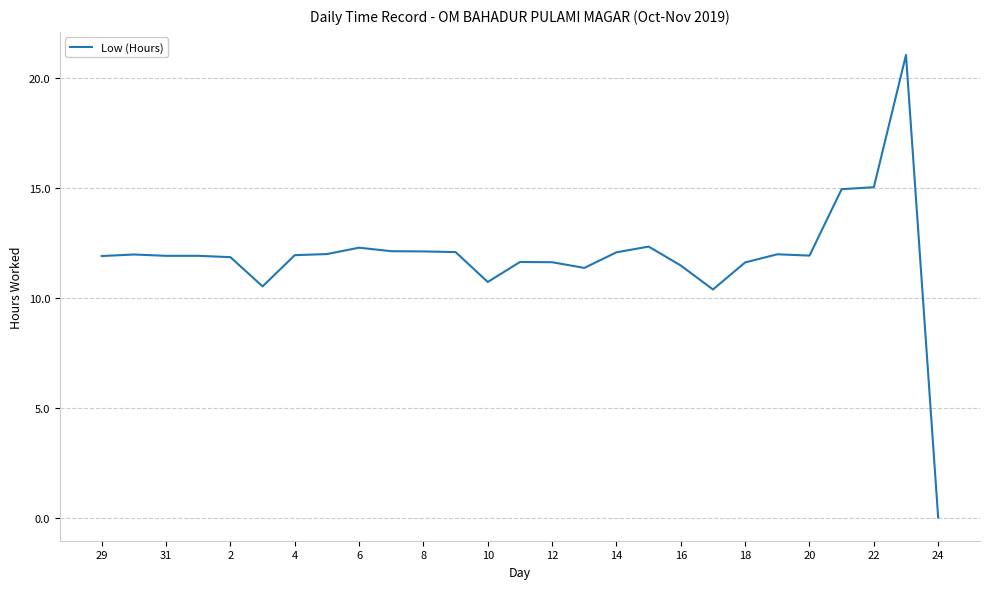

What is the greatest value displayed?

21.0